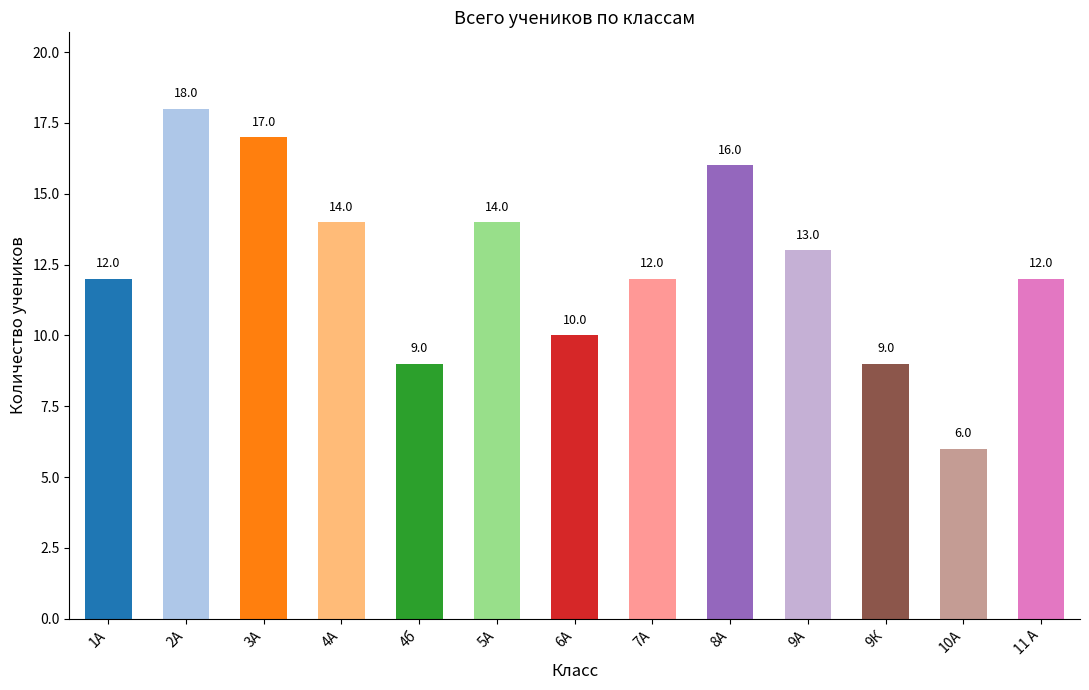

Read the value at 2А.

18